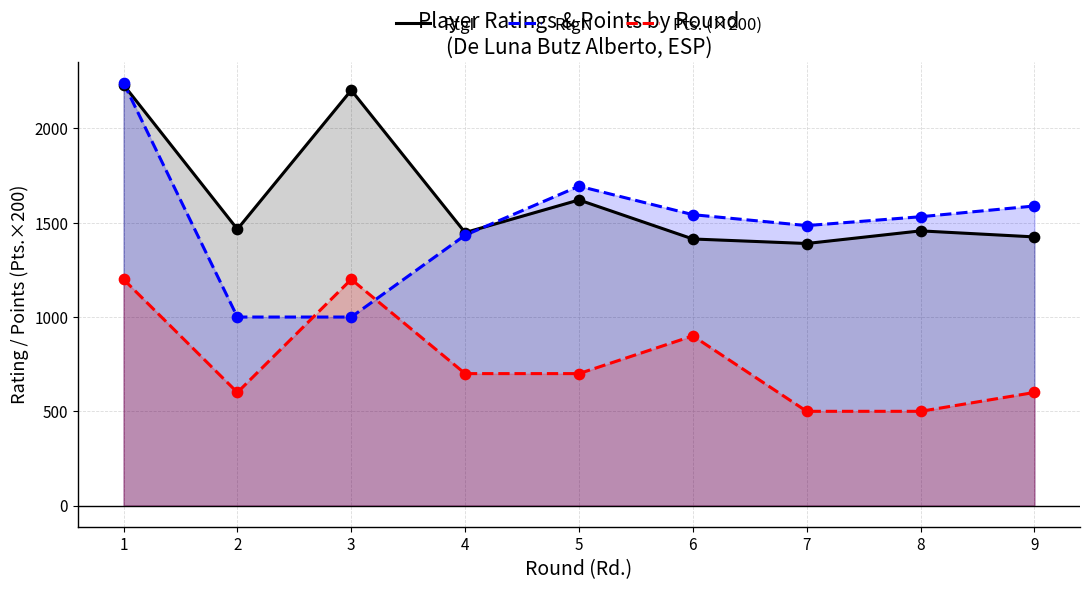

Is the value of Pts. (×200) at 7 greater than the value of RtgI at 6?

No